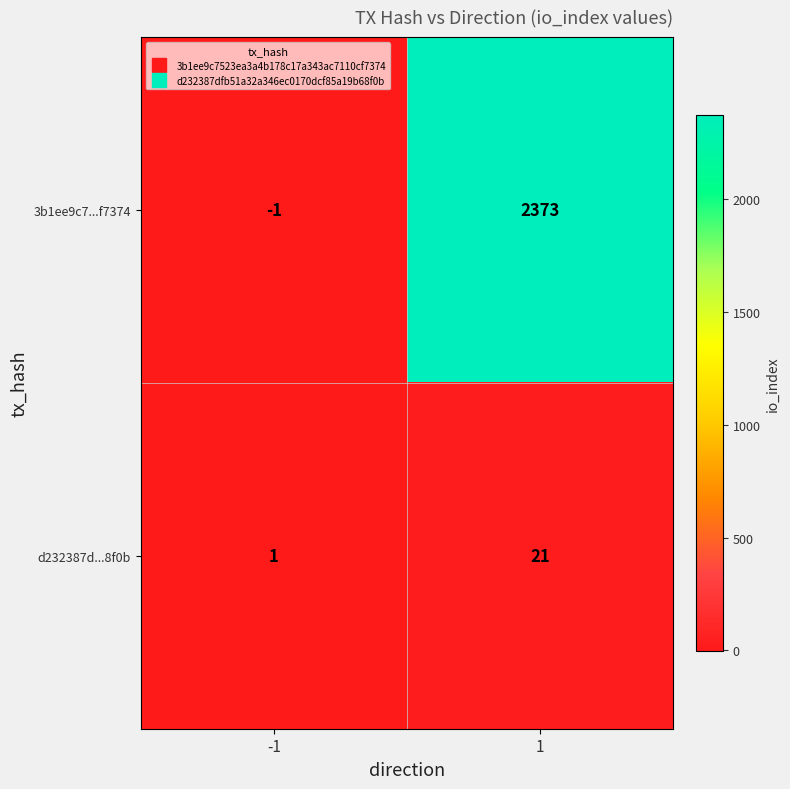

Reading left to right, transcribe all the data shown in this chart.

3b1ee9c7...f7374: -1	2373
d232387d...8f0b: 1	21